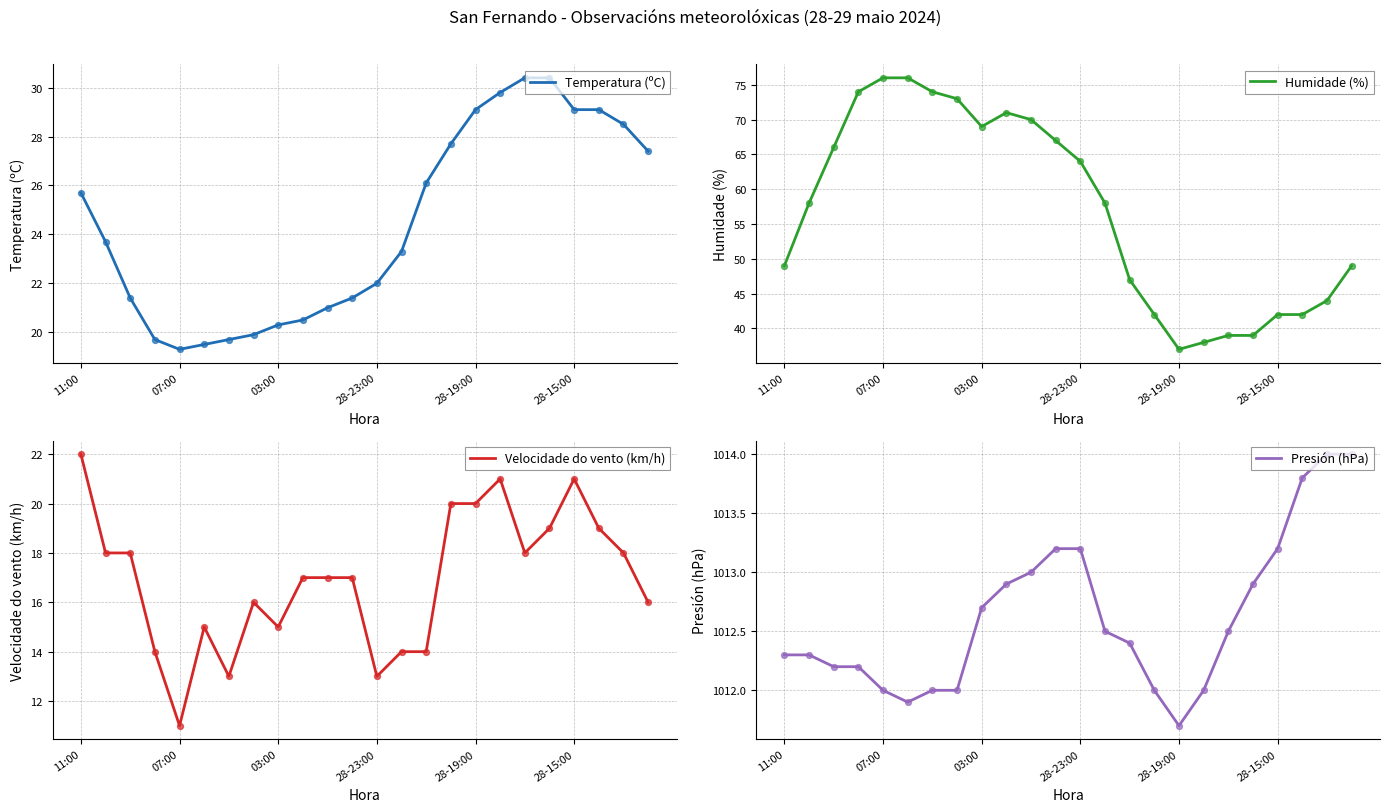

Which series contains the lowest Y value?

Velocidade do vento (km/h)